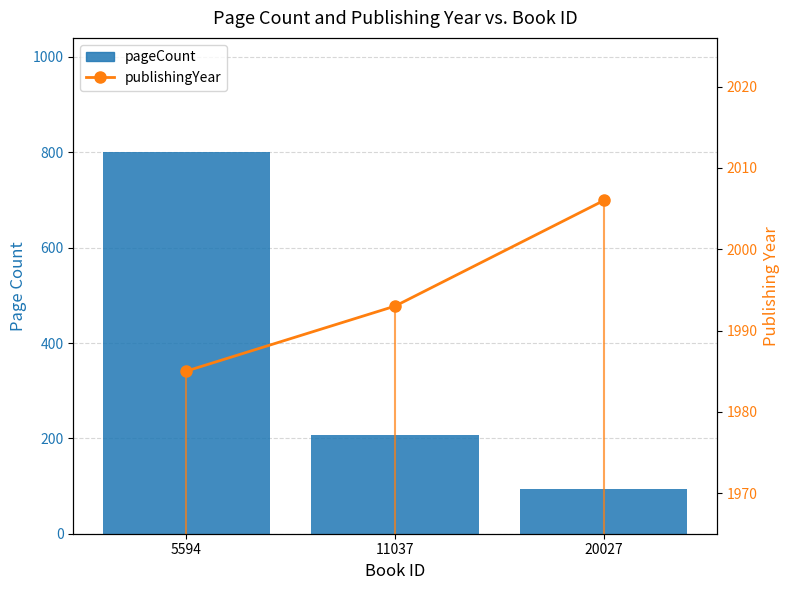

What is the maximum value shown in the chart?

2006